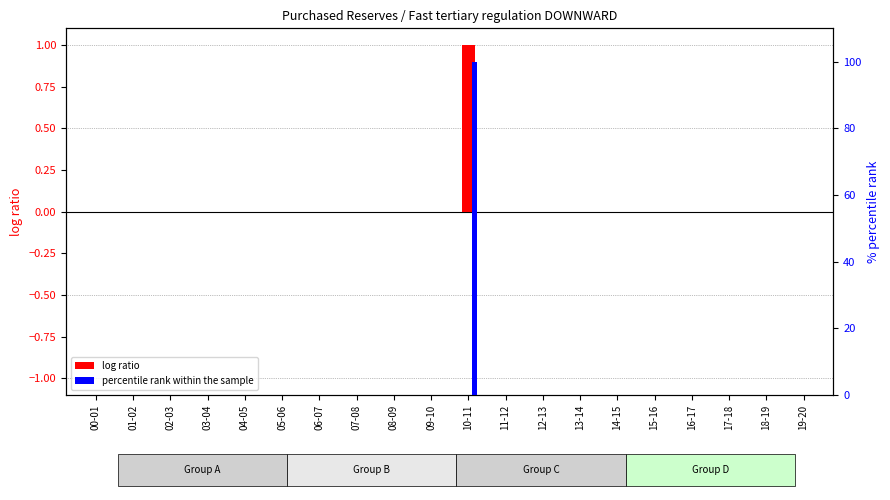

How many distinct data groups are displayed?

2